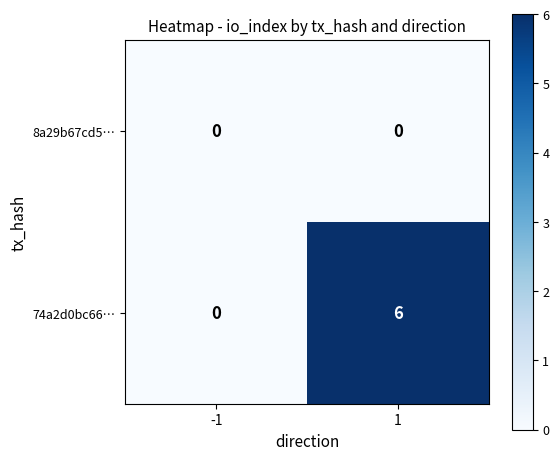

Reading left to right, list all the values displayed in this chart.

8a29b67cd5…: -1=0	1=0
74a2d0bc66…: -1=0	1=6